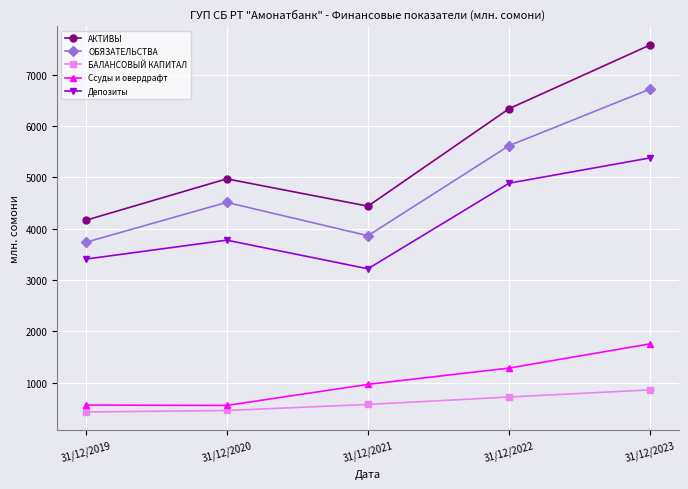

Which series has the largest total across all categories?

АКТИВЫ